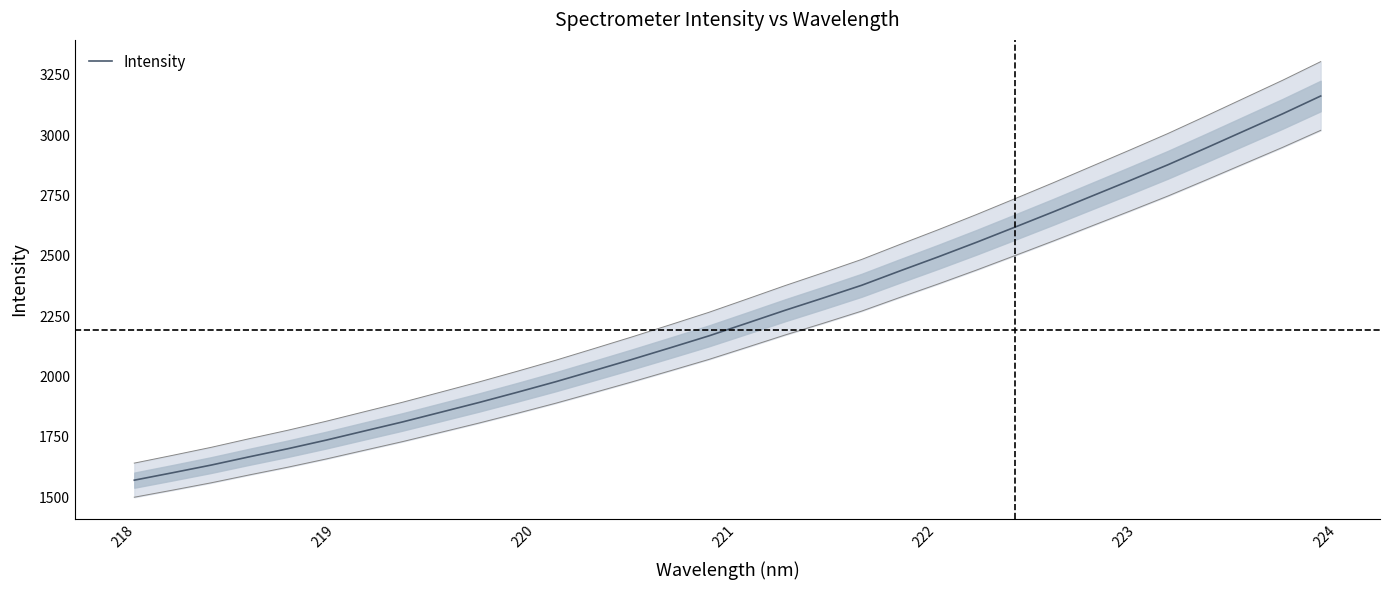

What is the maximum value for Intensity?

3162.3